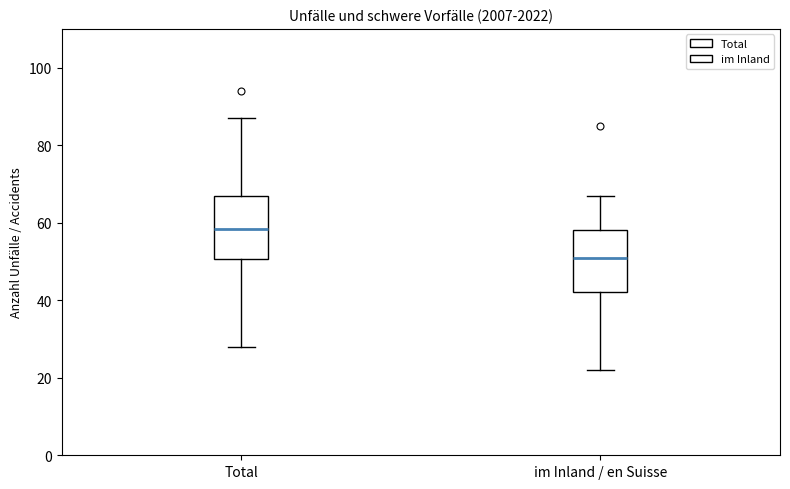

Reading left to right, read every box against the y-axis: the position of its median line, the range the box covers, and the ends of its whiskers. The values are not printed on the chart, so give them approximately, as read against the axis.

Total: median 58, box 50 to 68, whiskers 28 to 88
im Inland / en Suisse: median 52, box 42 to 58, whiskers 22 to 68